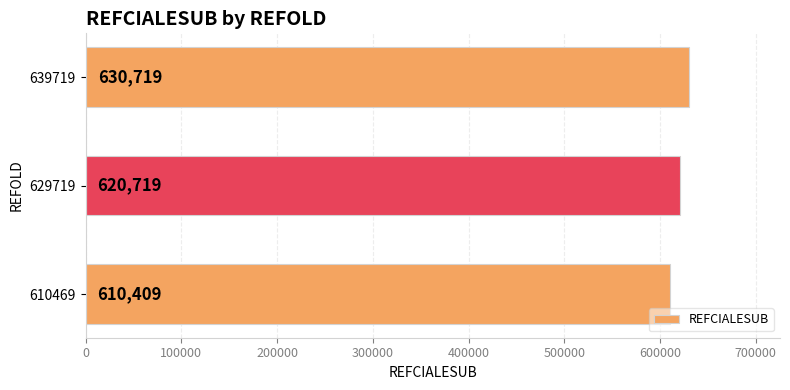

Rank the categories by value from lowest to highest.

610469, 629719, 639719